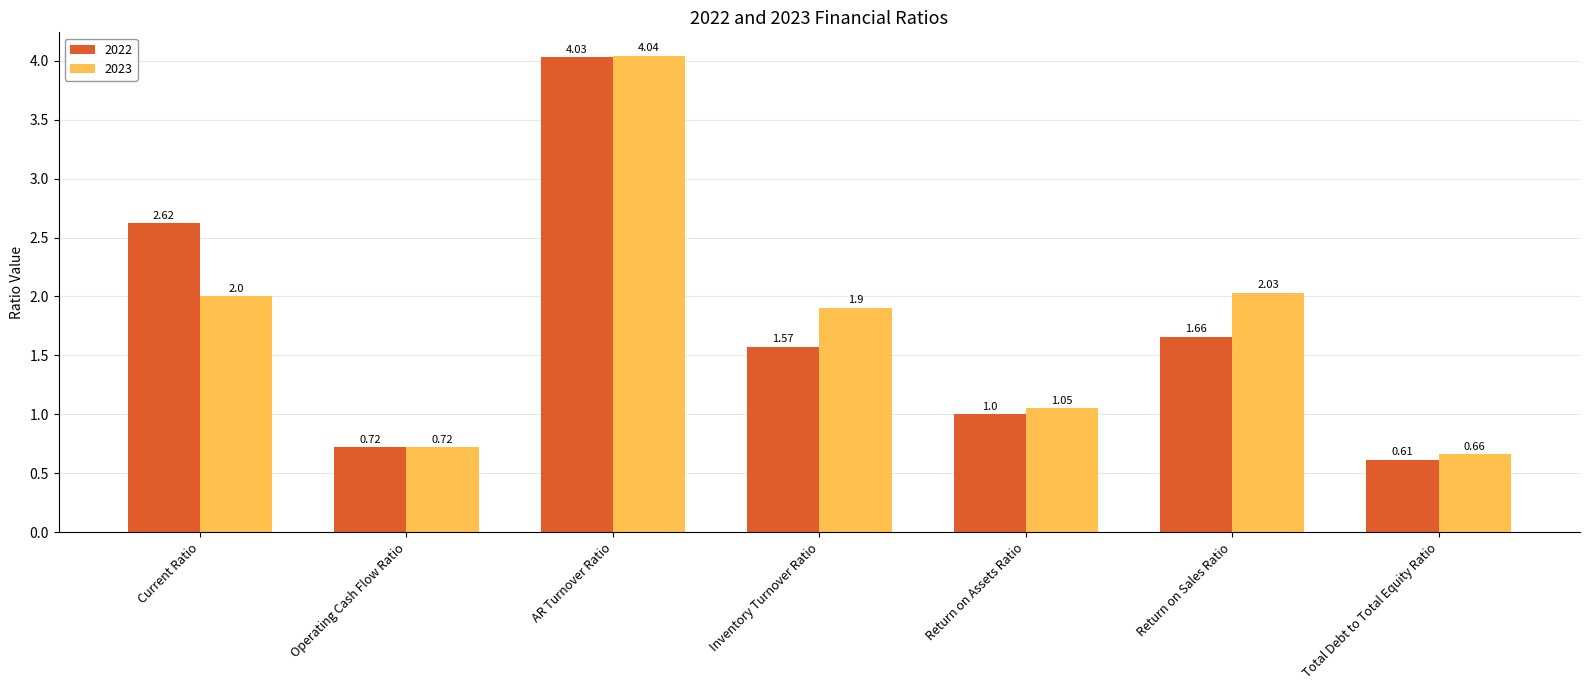

What is the average value of the 2023 series?

1.8